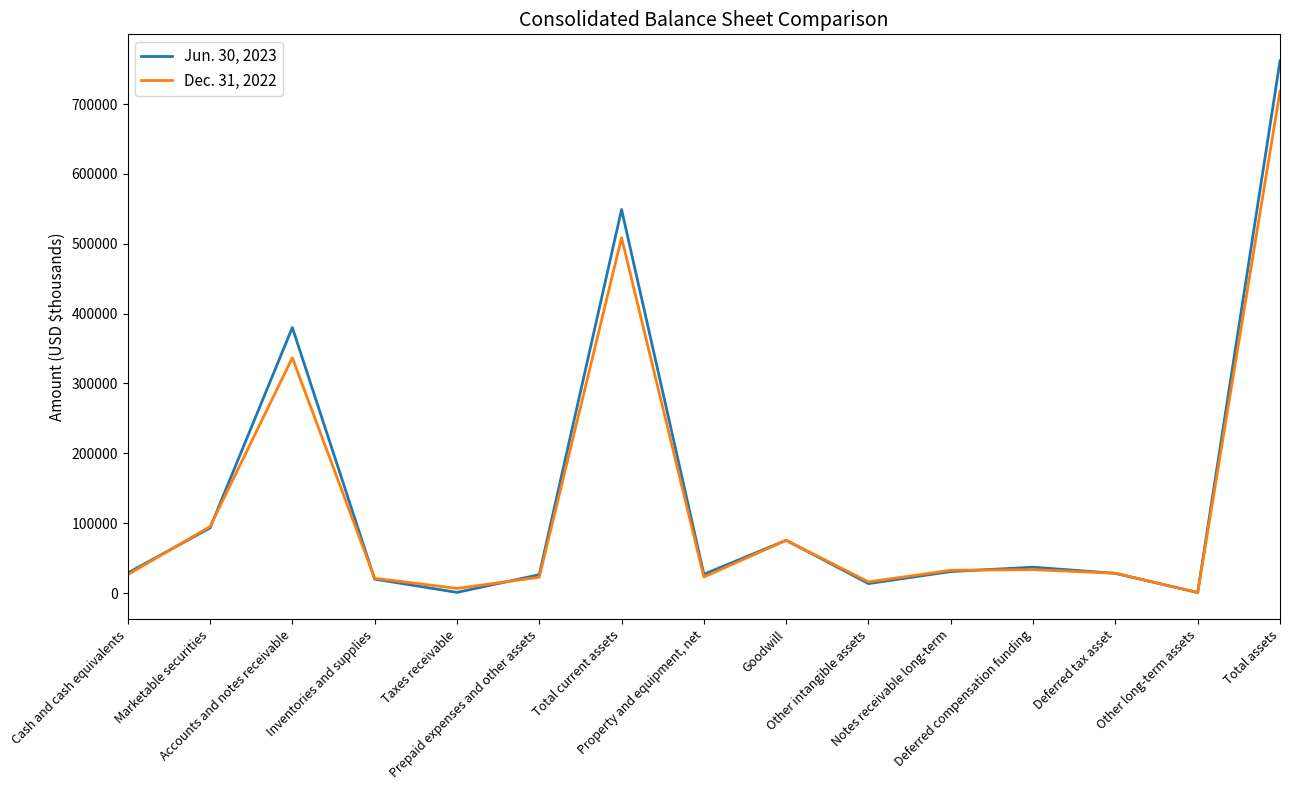

Rank the series at Property and equipment, net from lowest to highest value.

Dec. 31, 2022, Jun. 30, 2023